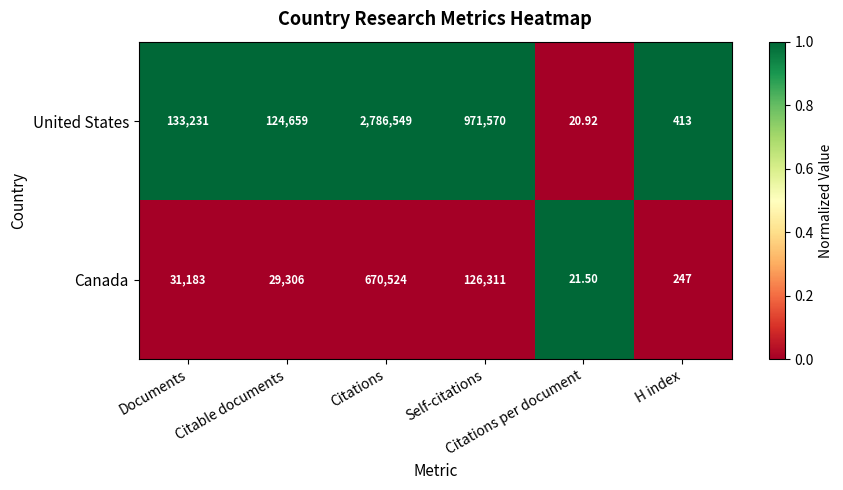

Count the number of data series in this chart.

2